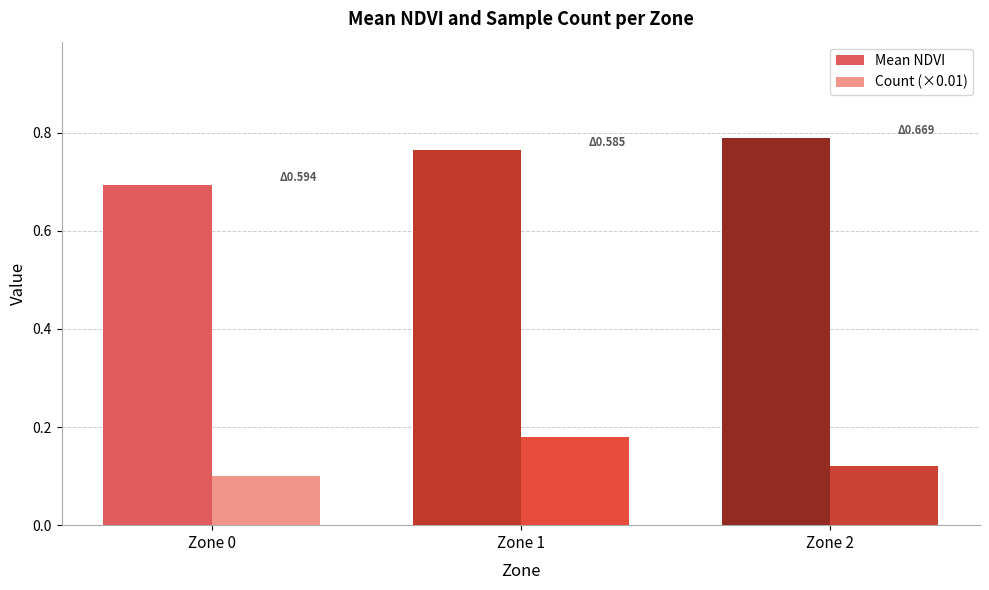

At which label is Mean NDVI closest to 0?

Zone 0